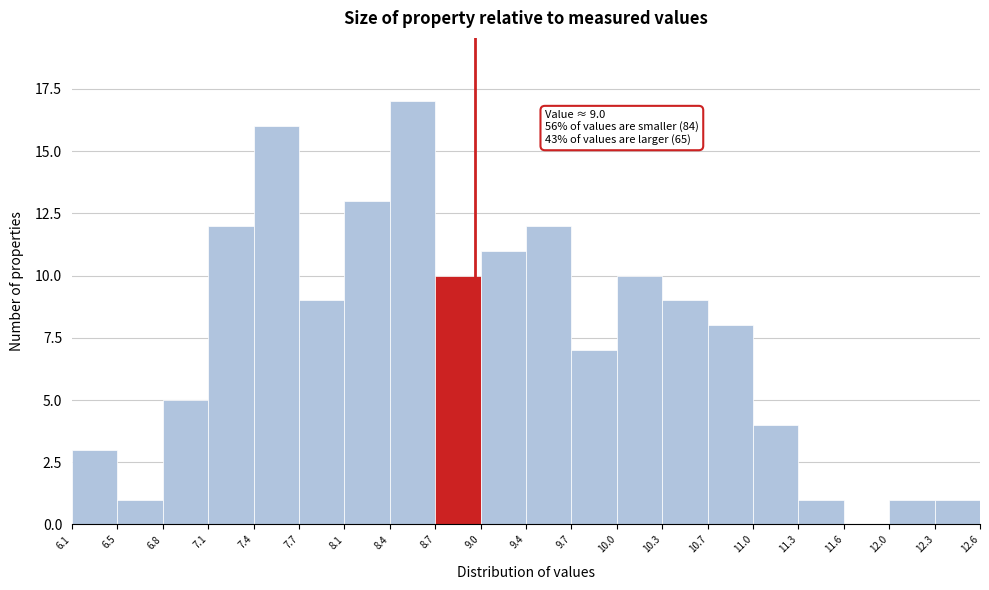

Over which range of the x-axis is the bar tallest?

8.4 to 8.7